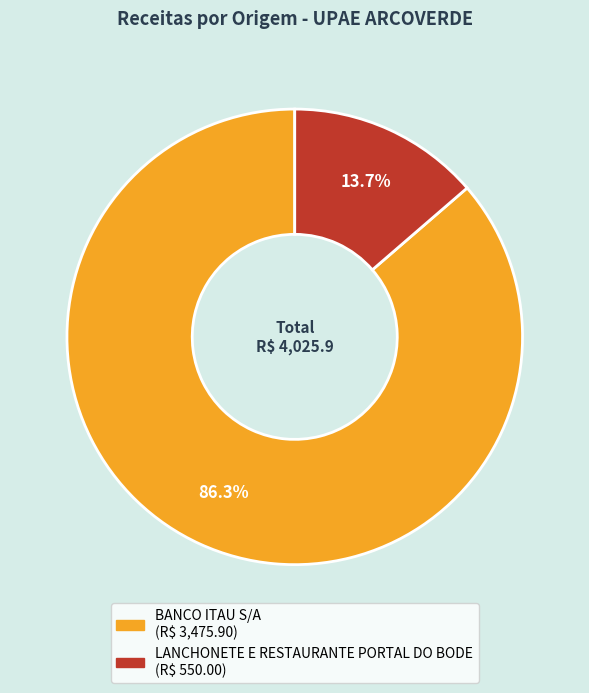

What percentage do LANCHONETE E RESTAURANTE PORTAL DO BODE and BANCO ITAU S/A together represent?

100.0%